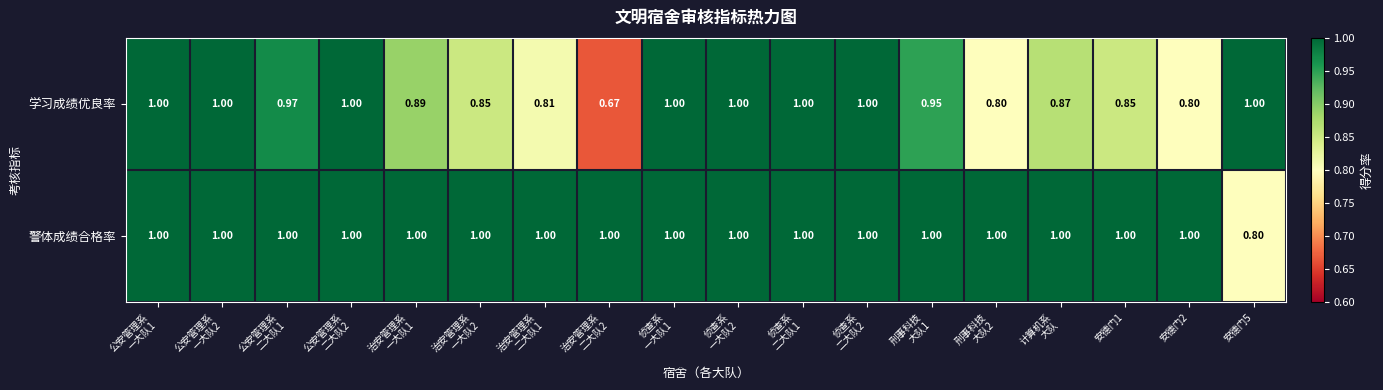

Rank the series at 安德门2 from highest to lowest value.

警体成绩合格率, 学习成绩优良率